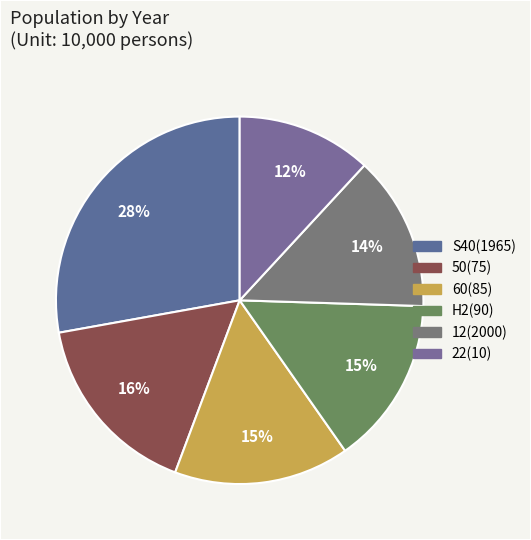

Which slice is the largest?

S40(1965)